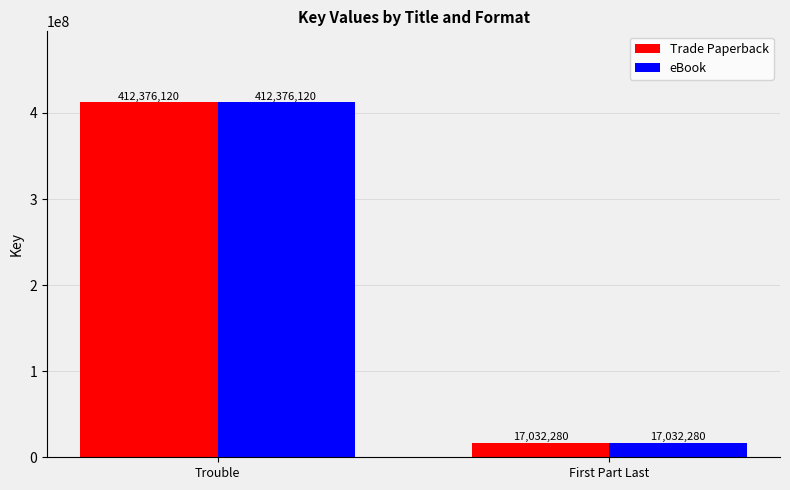

Reading left to right, list all the values displayed in this chart.

Trade Paperback: Trouble=412376120	First Part Last=17032280
eBook: Trouble=412376120	First Part Last=17032280